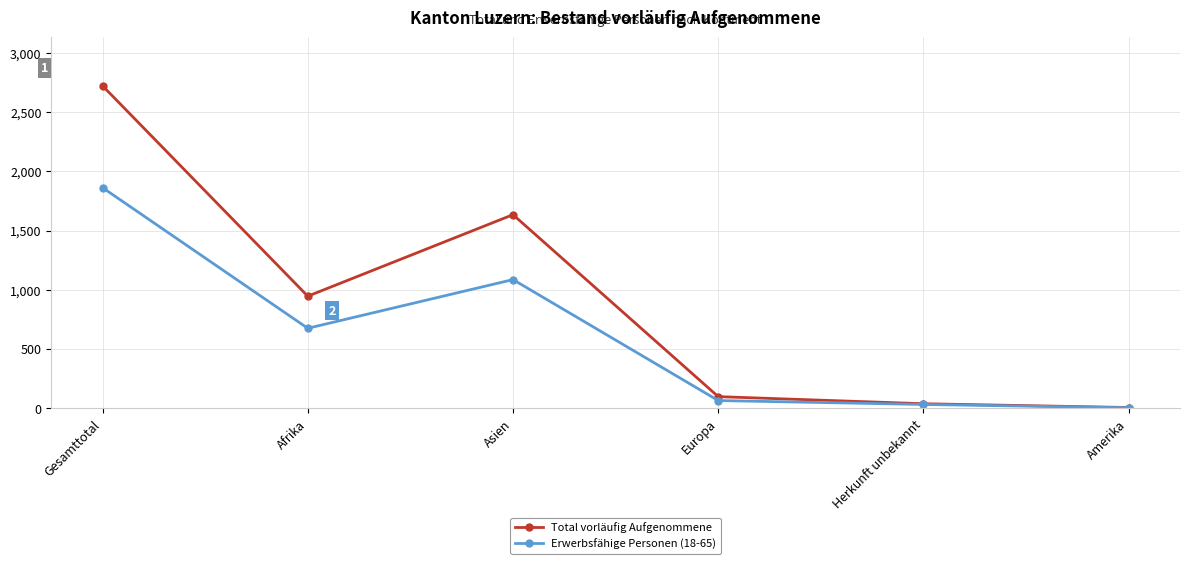

List the series in order of their overall mean, highest first.

Total vorläufig Aufgenommene, Erwerbsfähige Personen (18-65)